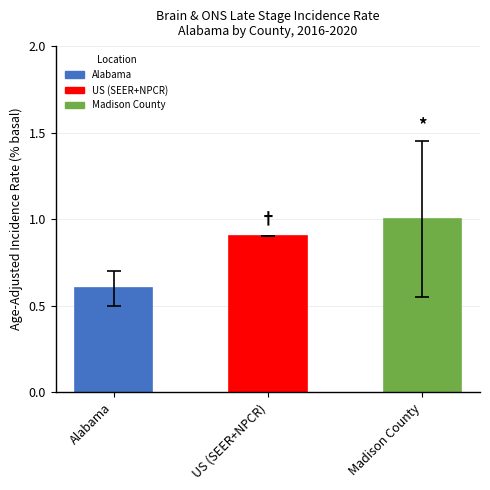

What is the label of the 3rd bar from the left?

Madison County